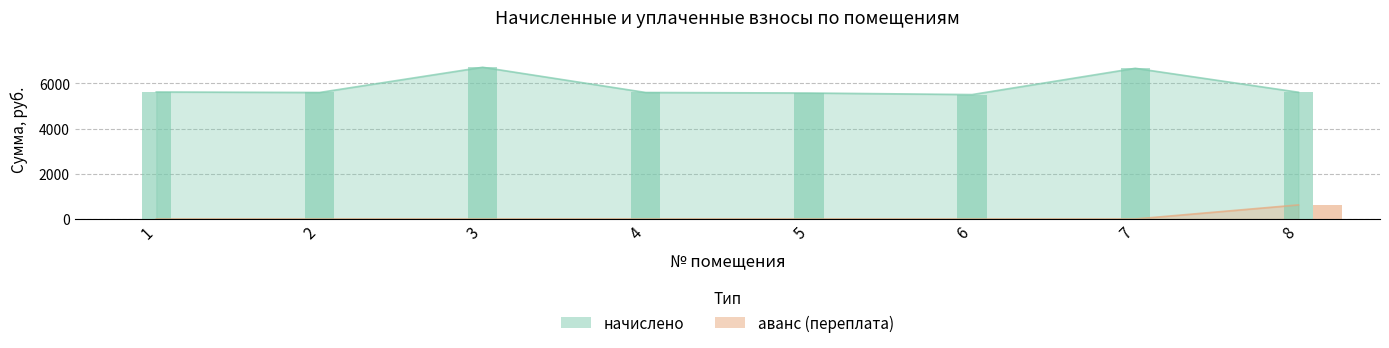

At which category is the sum across all series the highest?

3